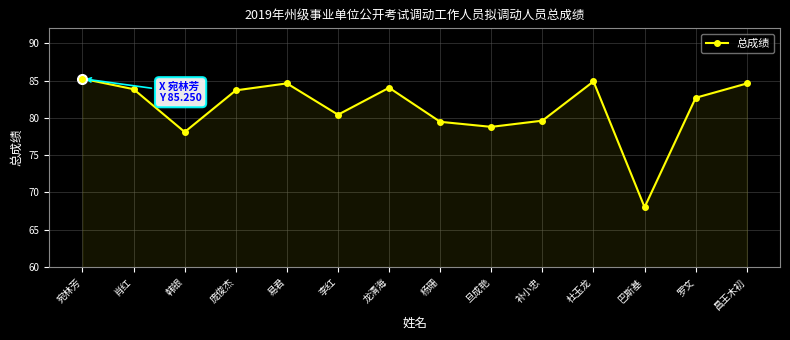

The value at 昌王木初 is 84.6. True or false?

True